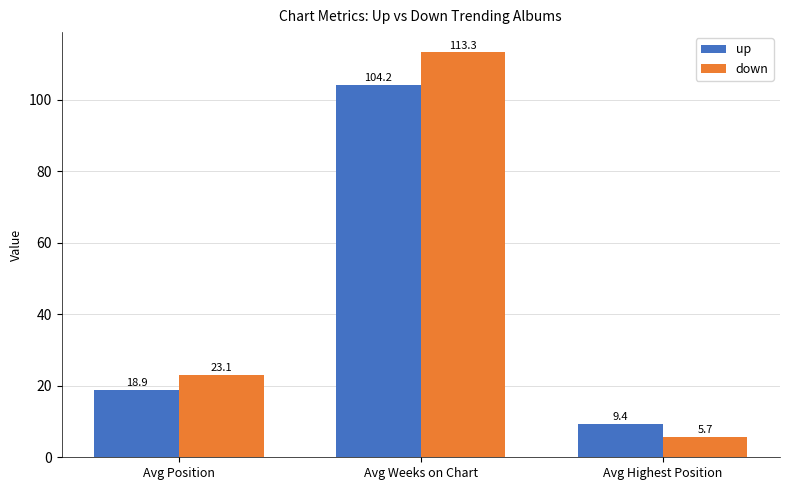

Reading left to right, extract all data points from this chart.

up: Avg Position=18.9	Avg Weeks on Chart=104.2	Avg Highest Position=9.4
down: Avg Position=23.1	Avg Weeks on Chart=113.3	Avg Highest Position=5.7